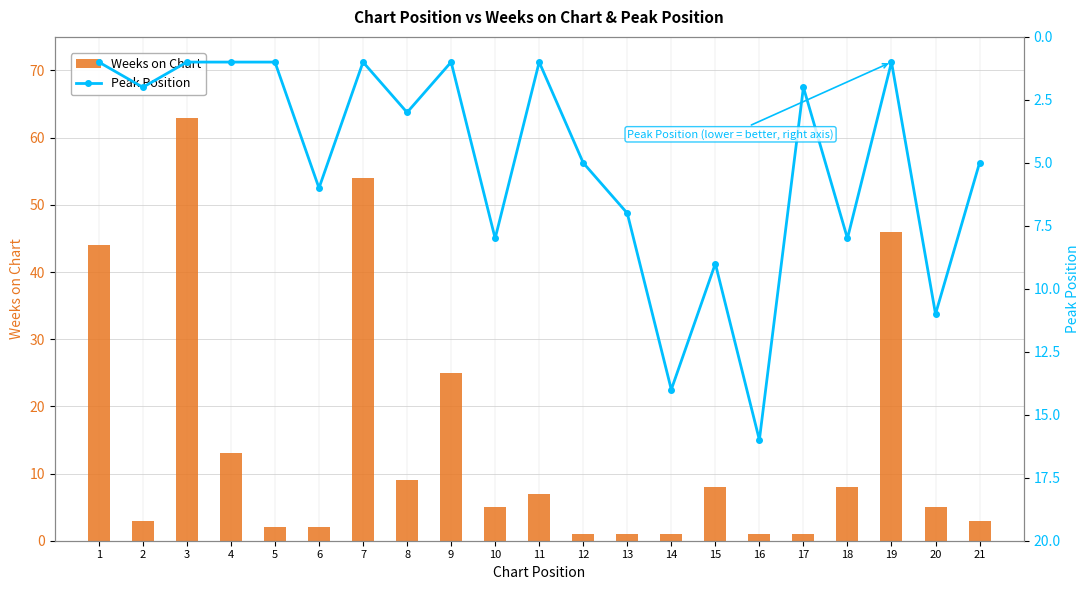

Does the chart contain any negative values?

No